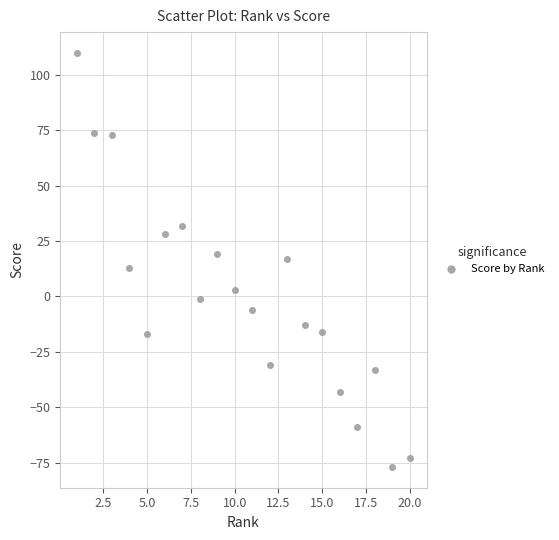

What is the range of Y values (max minus min)?

187